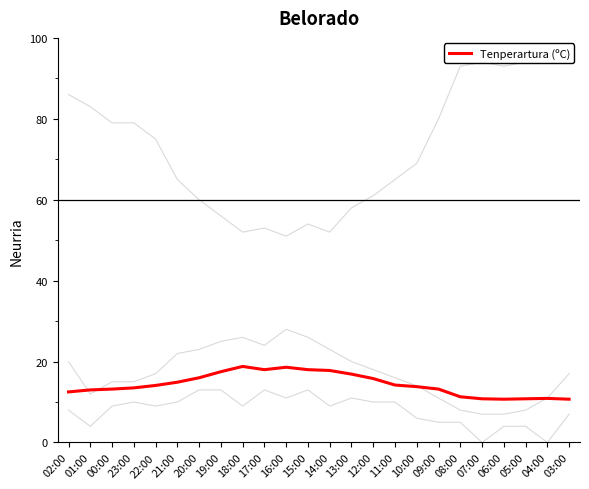

At how many categories does at least one series exceed 68?

13